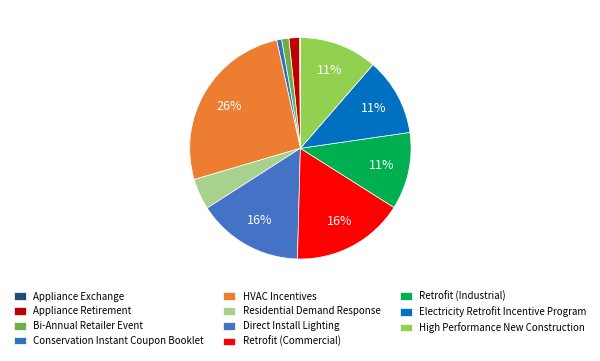

Which slice is the smallest?

Appliance Exchange